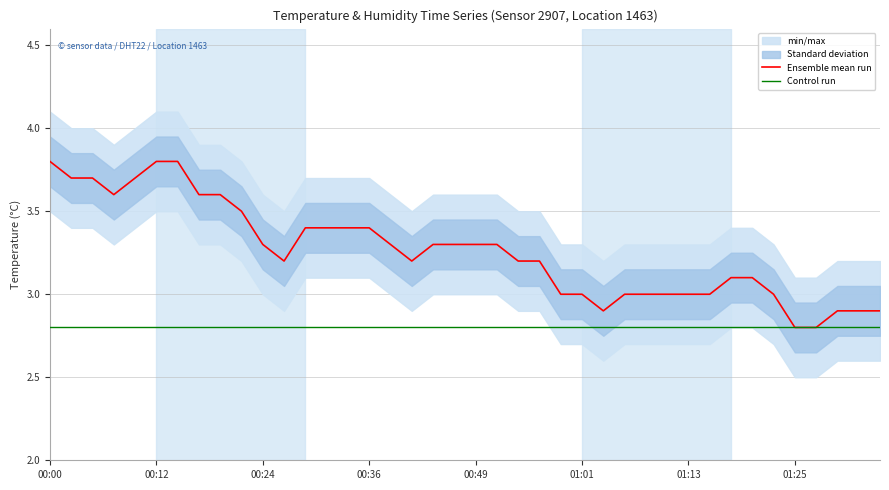

Does the chart have visible grid lines?

Yes